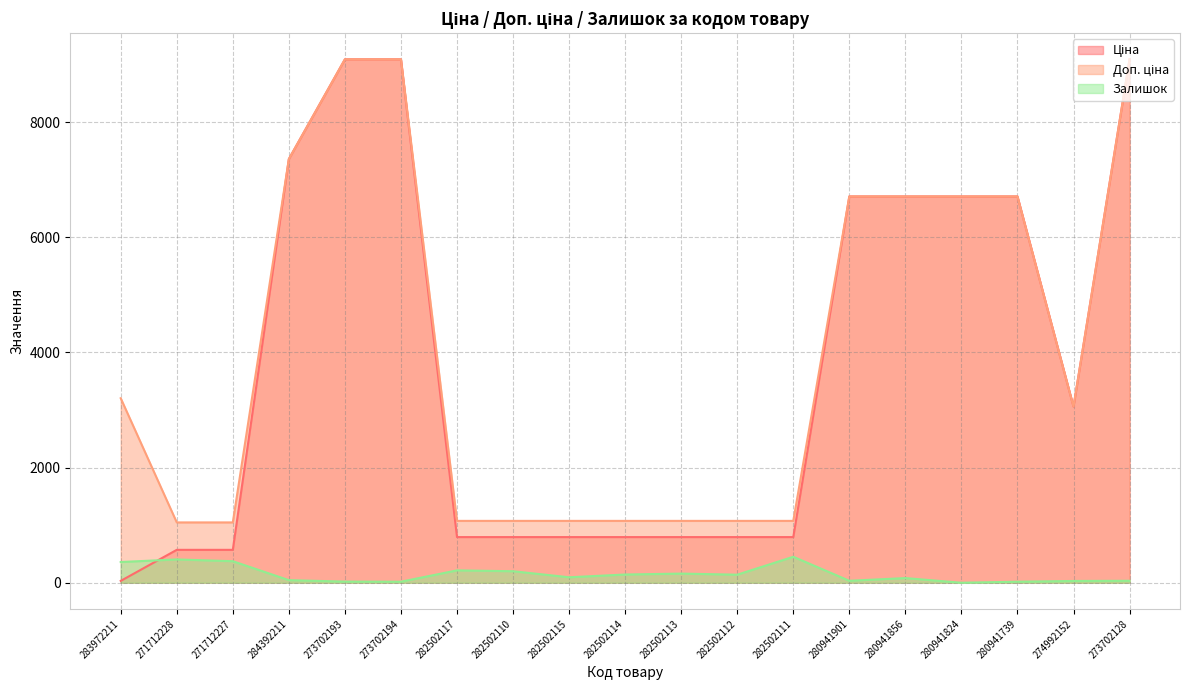

The value of Доп. ціна at 282502113 is 354.9. True or false?

False